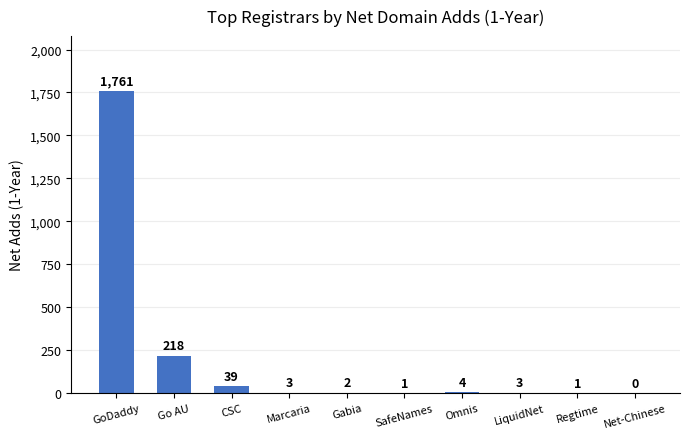

What is the sum of all values?

2032